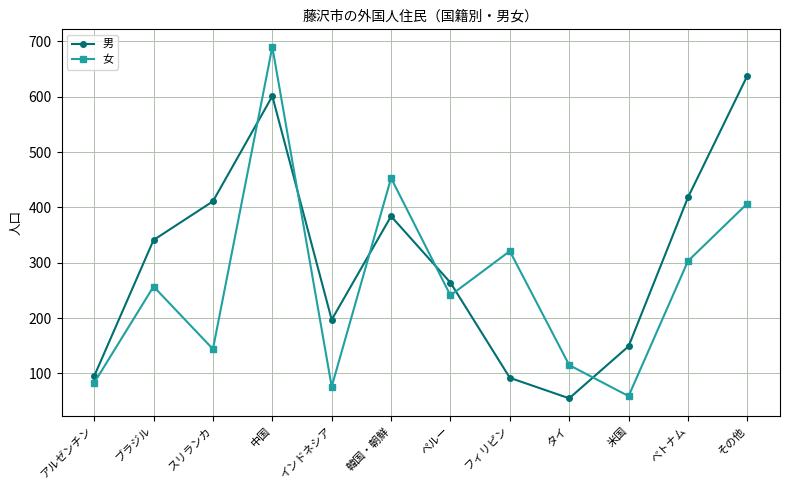

Is this an area chart (filled region under the line)?

No